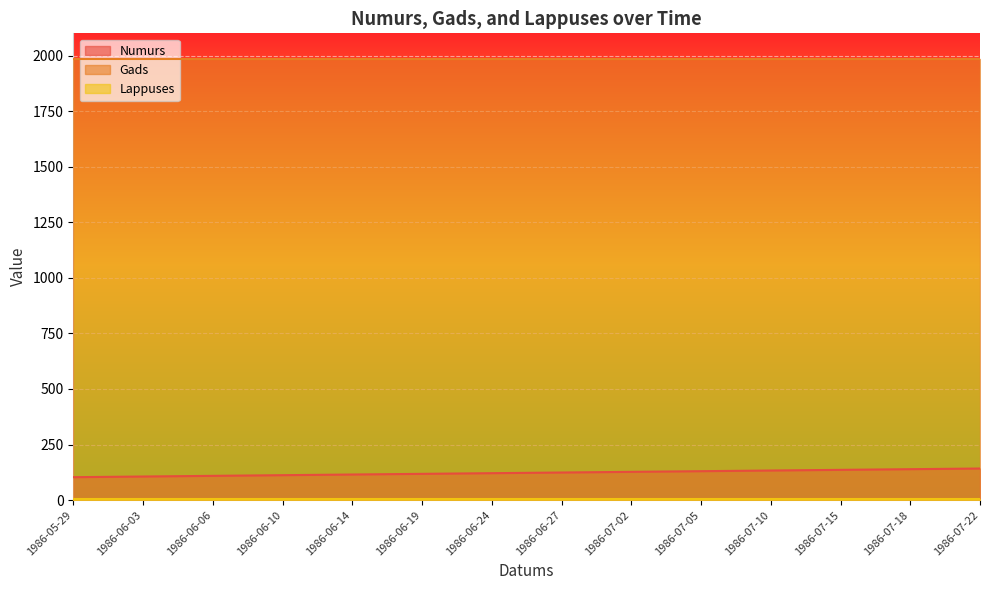

What are all the series names shown in the legend?

Numurs, Gads, Lappuses